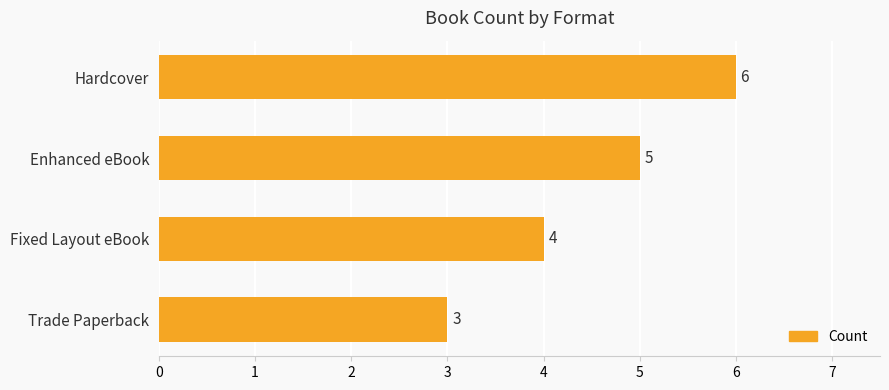

At which label is the value closest to 4?

Fixed Layout eBook